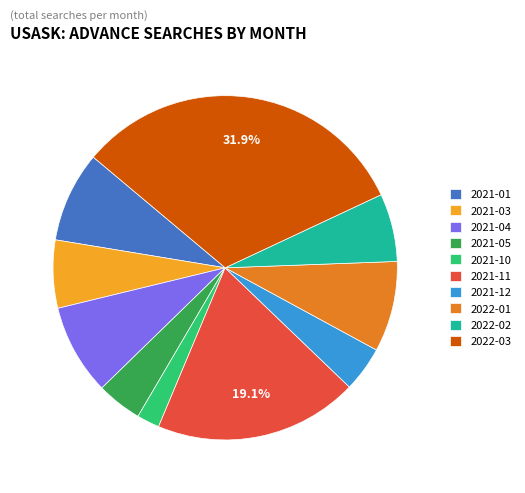

Is there a majority slice in this chart?

No